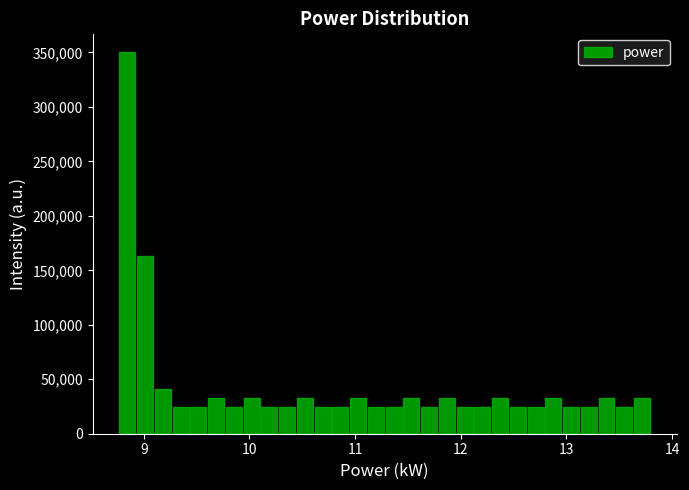

Read against the x-axis, roughly where is the centre of the tallest bar?

8.8